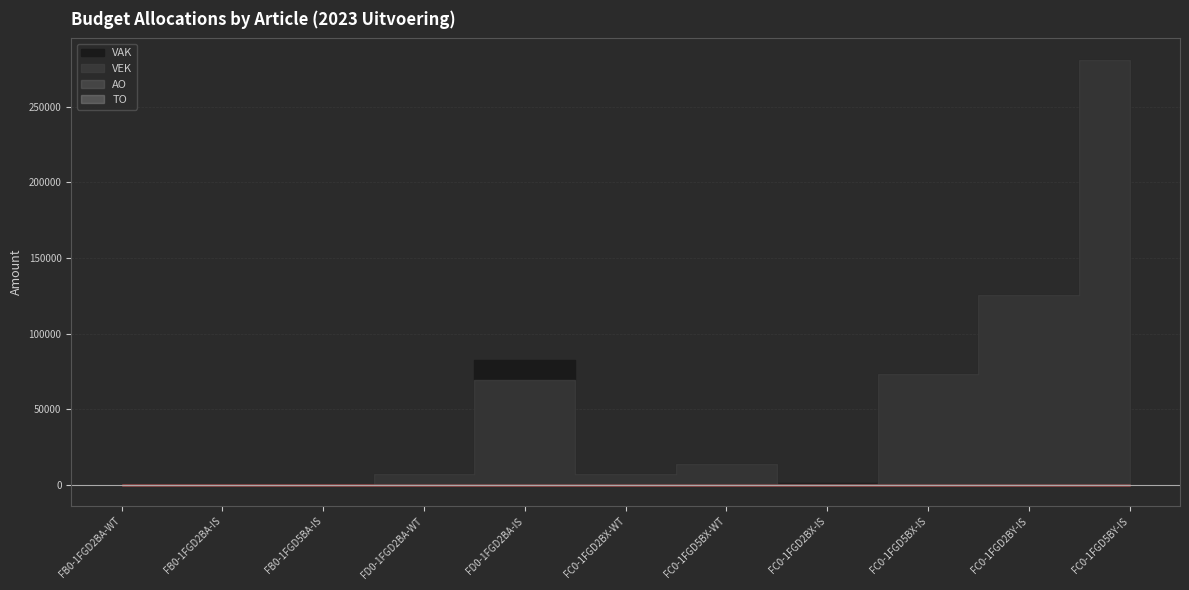

How many lines are shown in the chart?

4